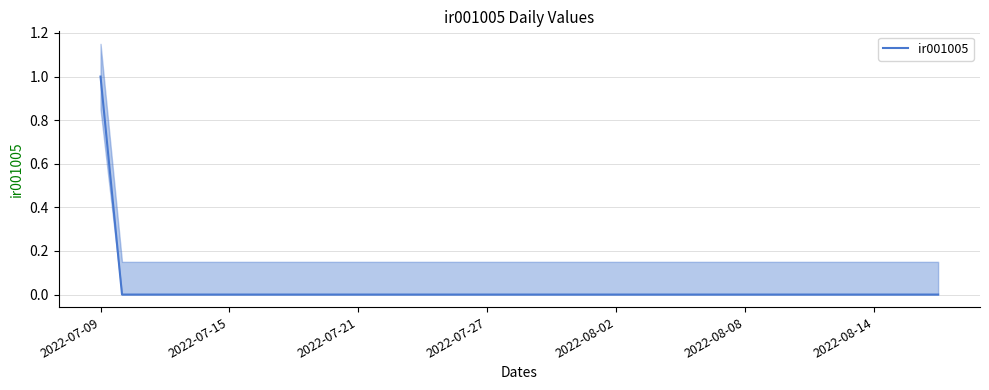

What position from the right is 25?

15